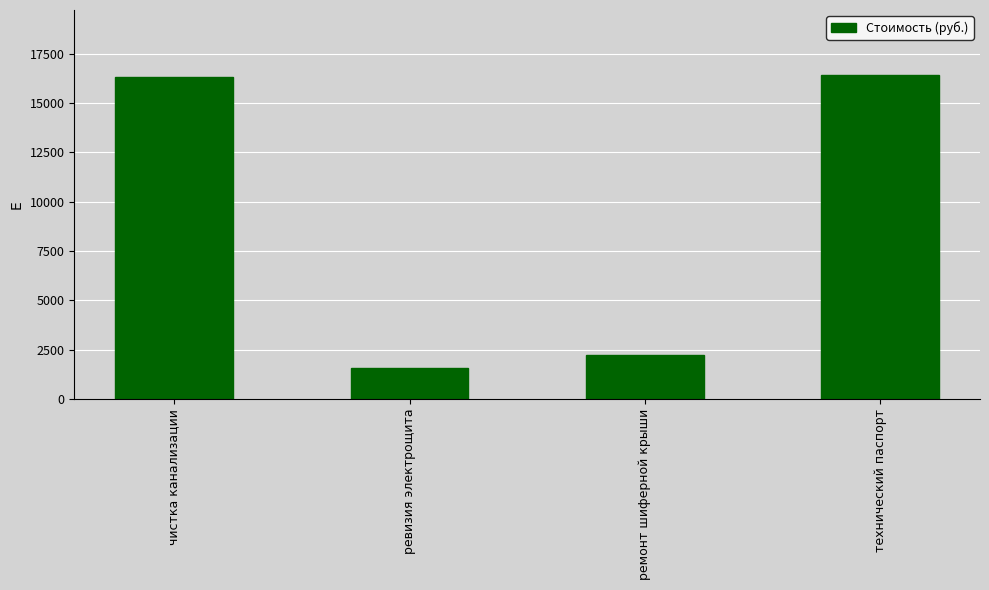

What is the value of the 2nd bar from the left?

1567.0